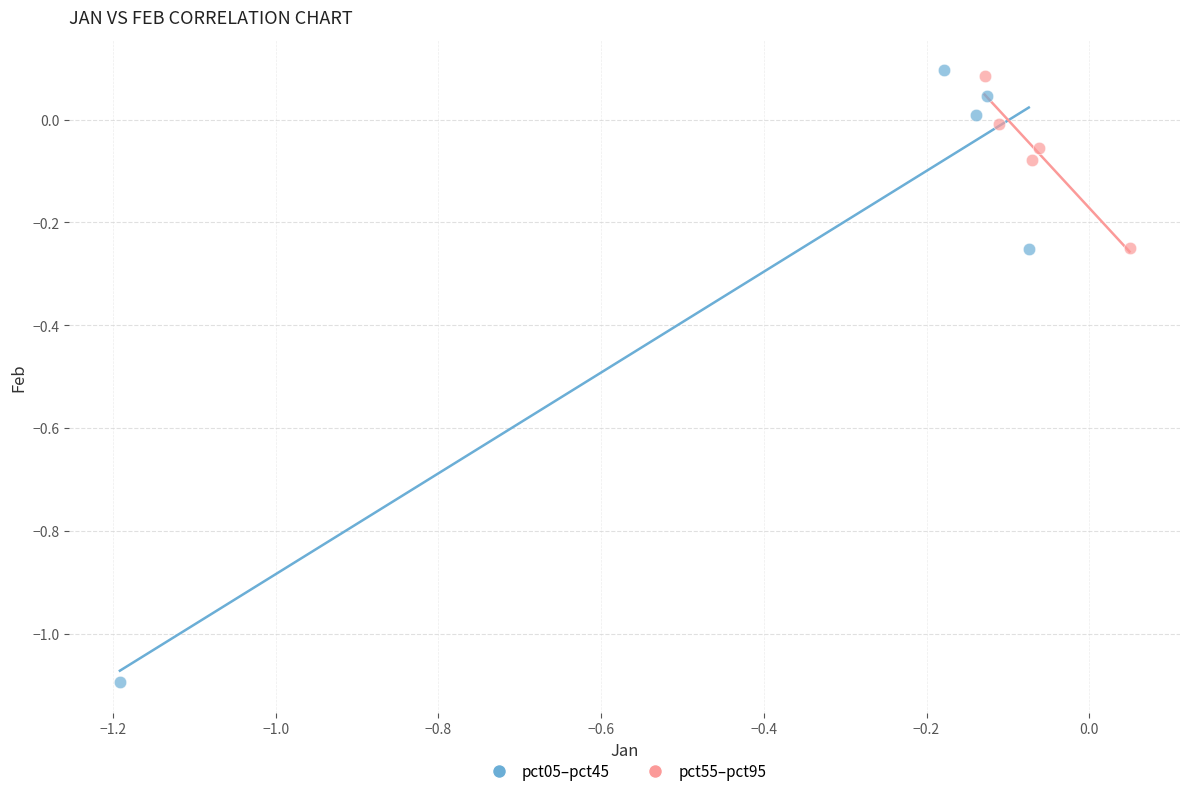

Which series has the largest Y range (max minus min)?

pct05–pct45